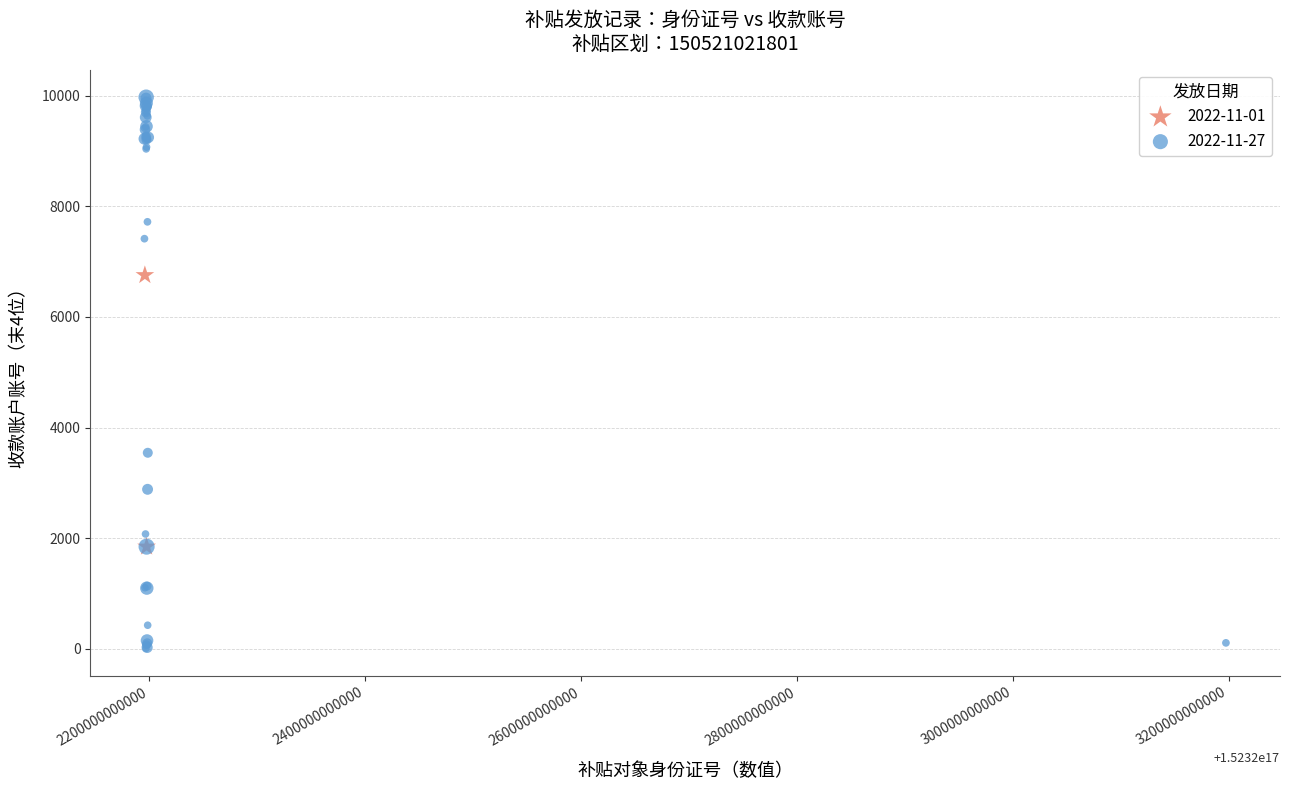

What are all the series names shown in the legend?

2022-11-01, 2022-11-27